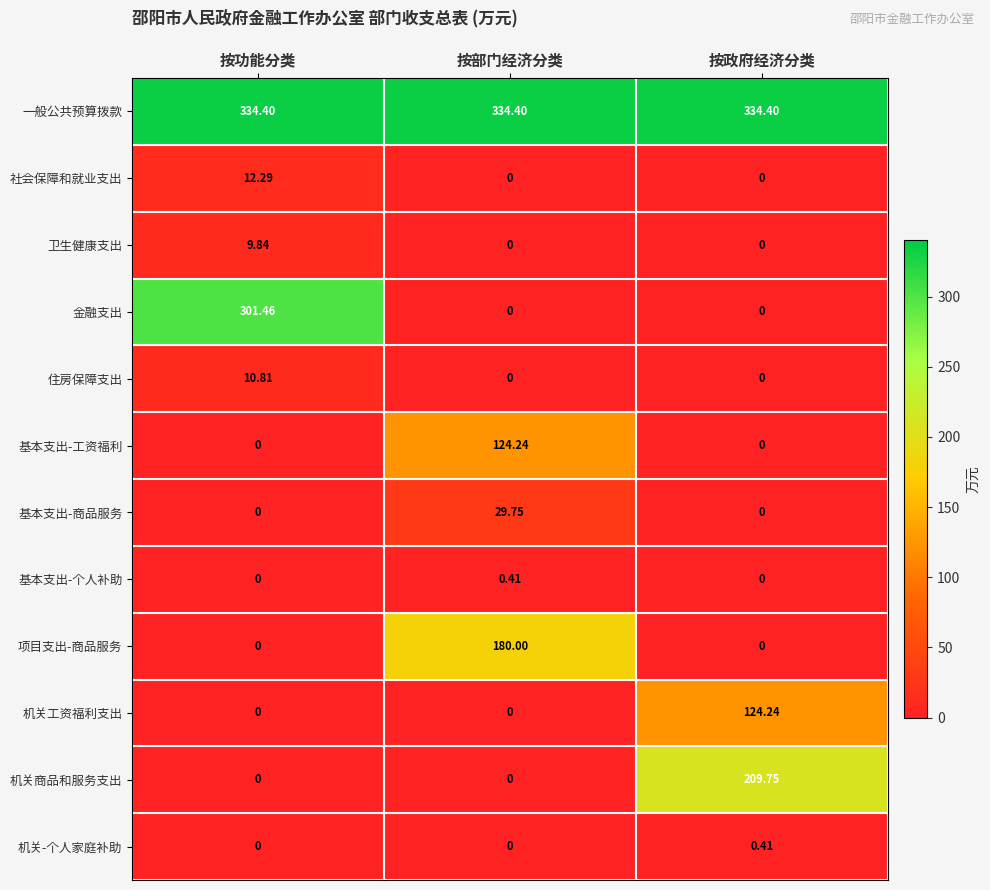

Which series has the largest total across all categories?

一般公共预算拨款